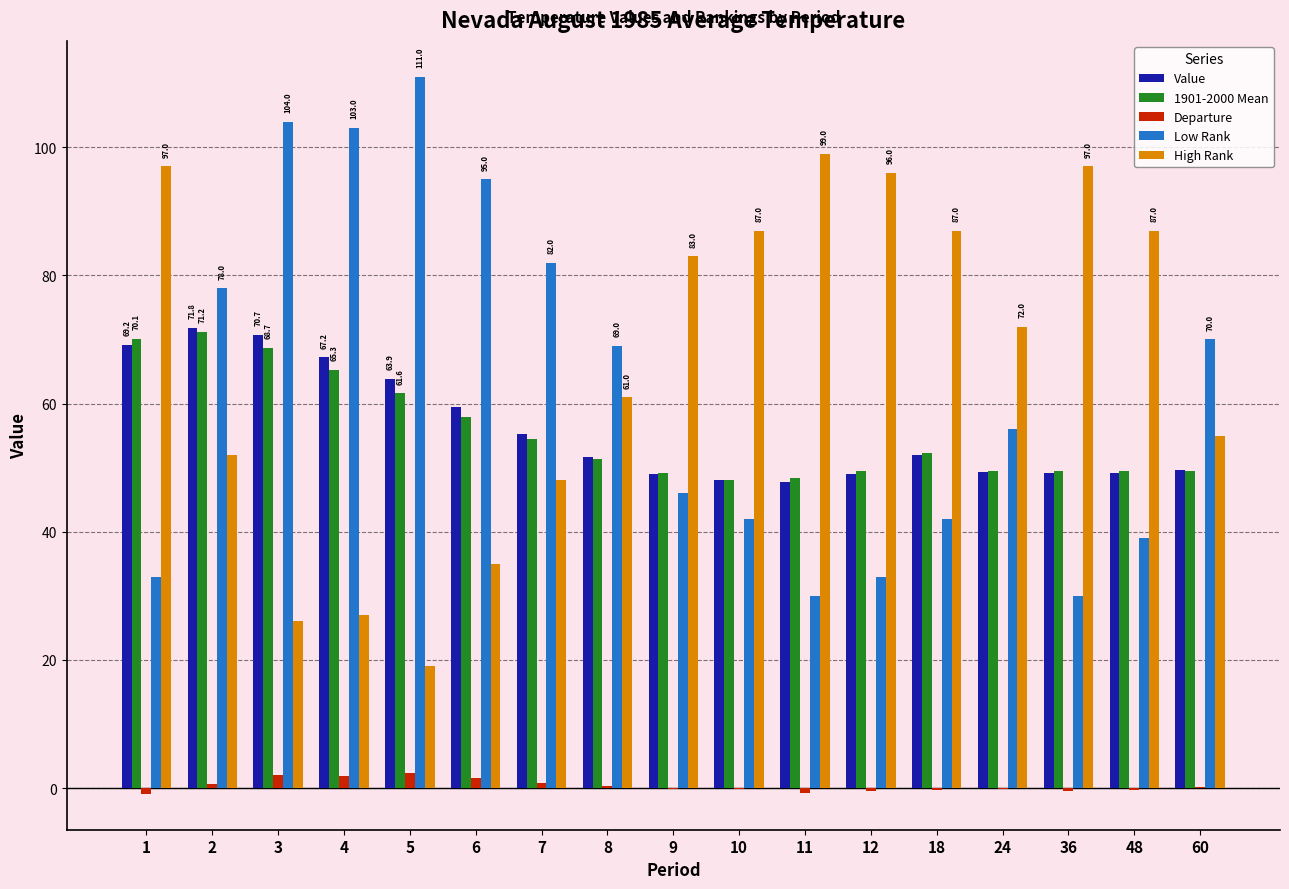

Are the bars grouped side by side (vs. stacked)?

Yes